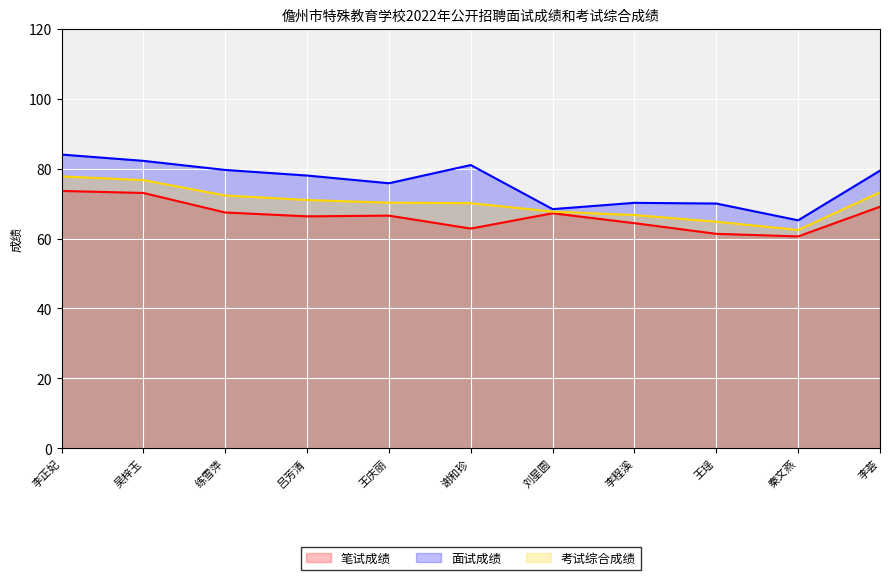

What is the difference between the maximum and second lowest values in the 面试成绩 series?

15.6